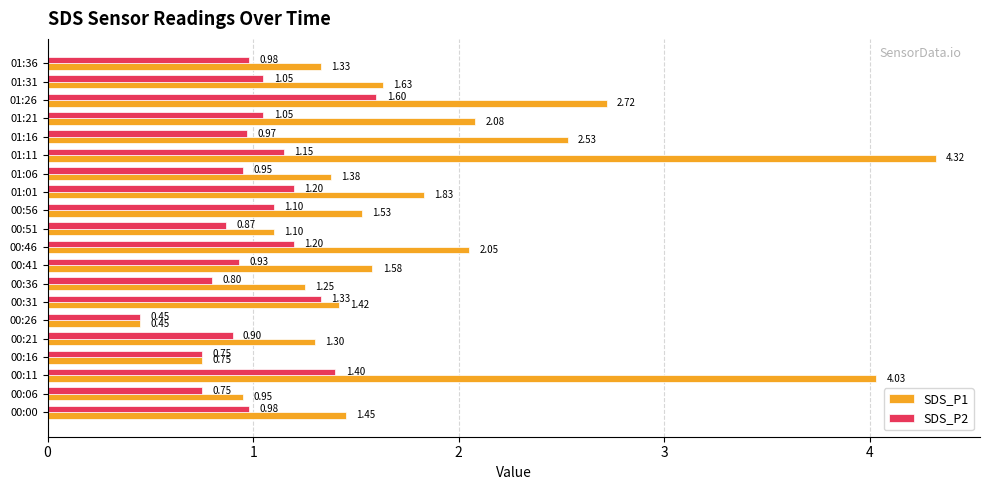

List the series in order of their overall mean, highest first.

SDS_P1, SDS_P2